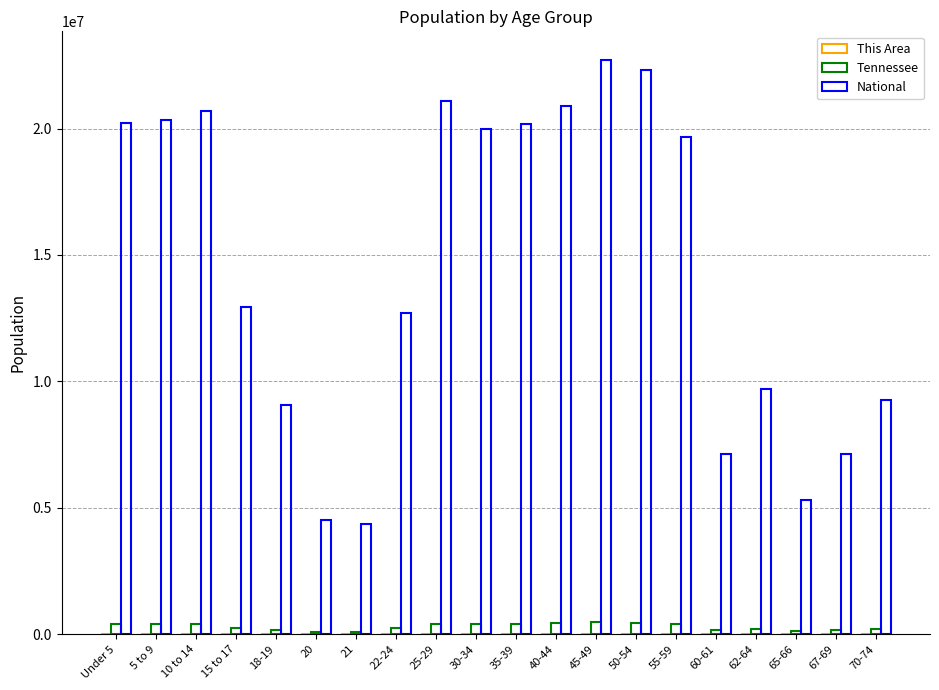

How many groups of bars are there?

20